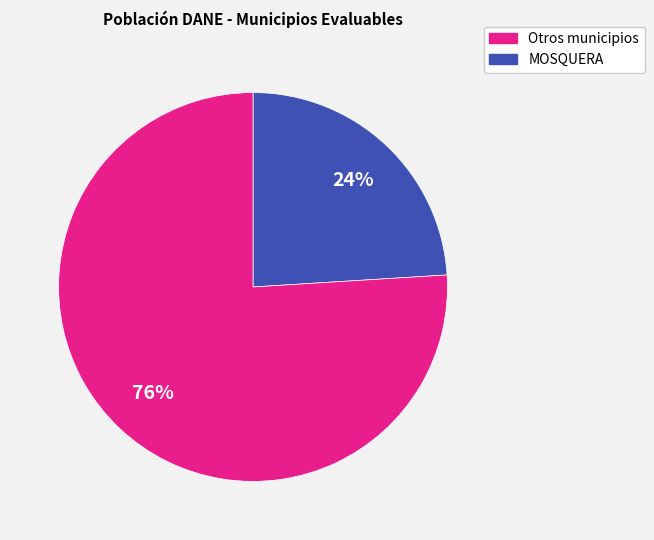

To the nearest percent, what is the average slice percentage?

50%